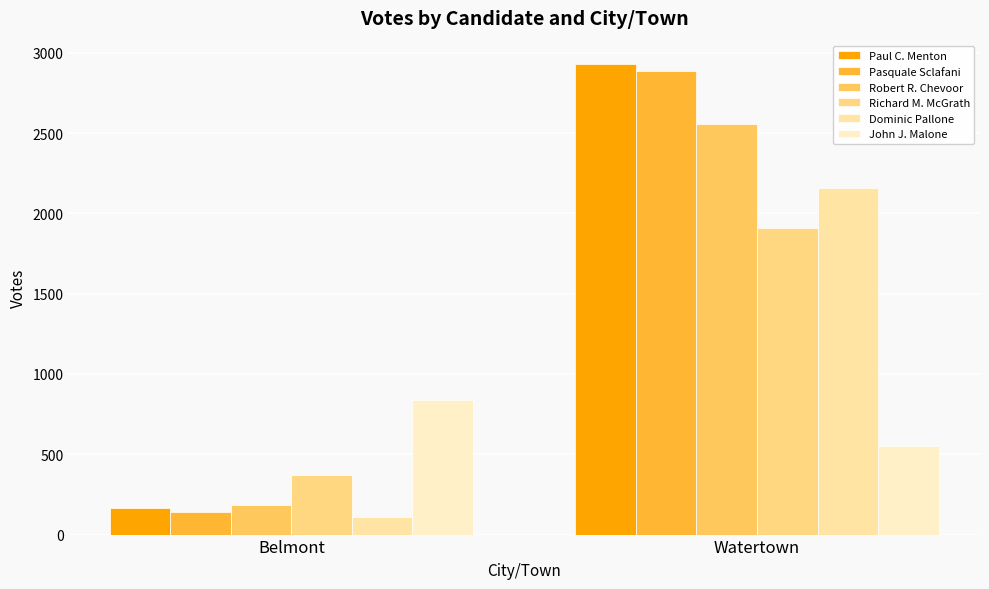

At which category does the chart reach its peak across all series?

Watertown